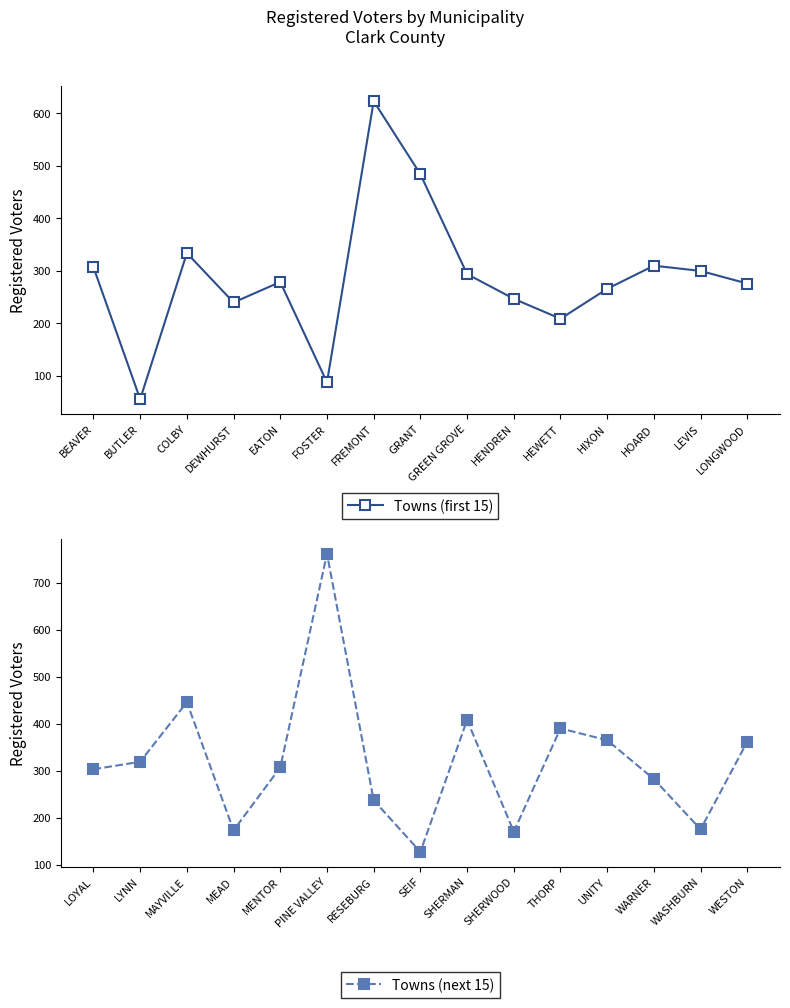

Which series has the widest spread of values?

Towns (next 15)